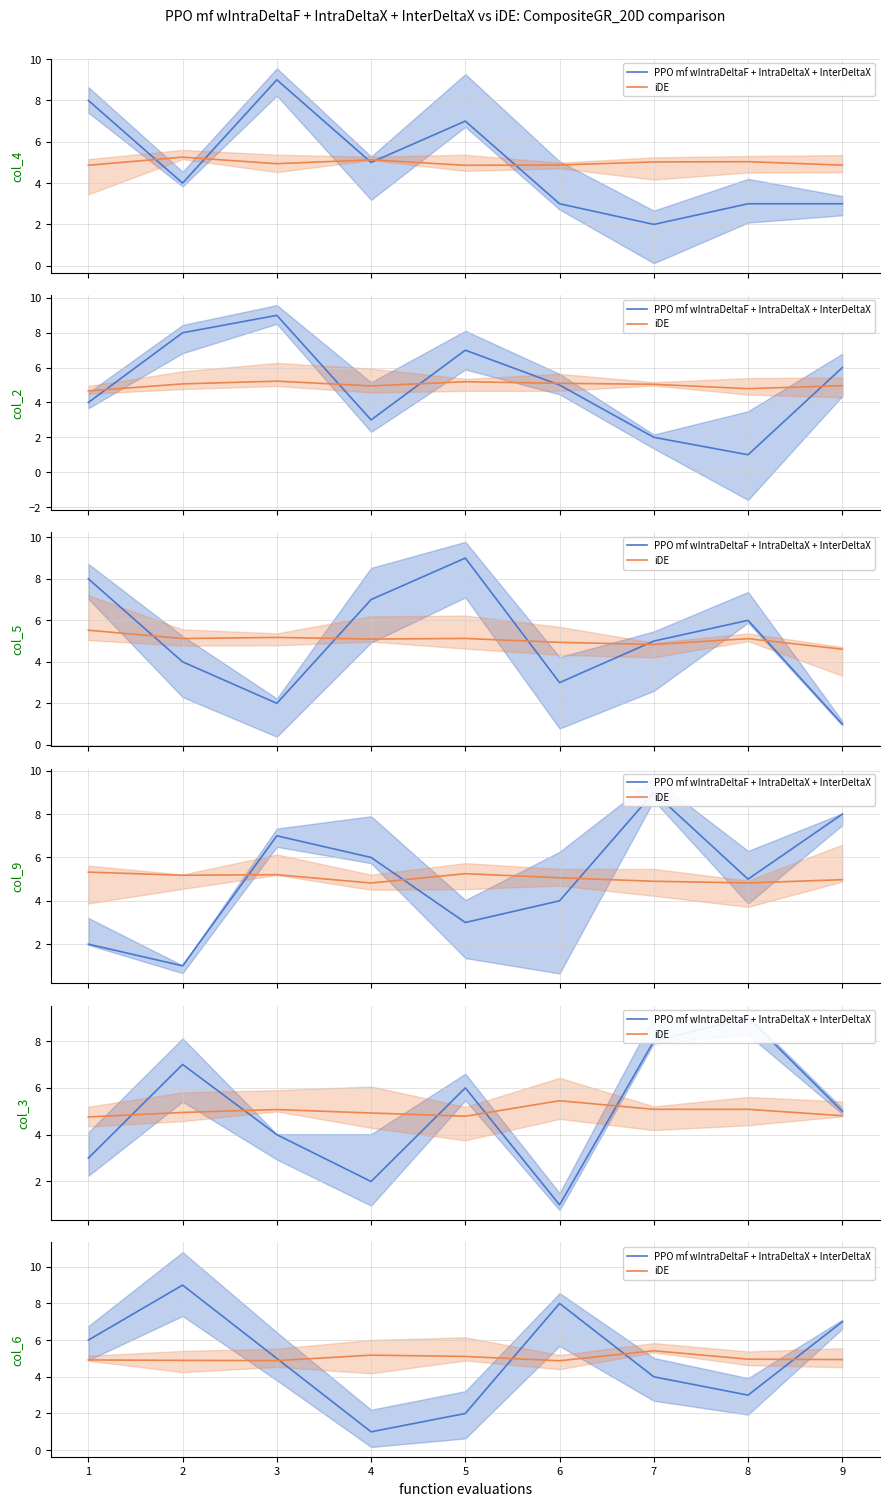

True or false: col group (orange) has a value of 1.4 at 3.

False